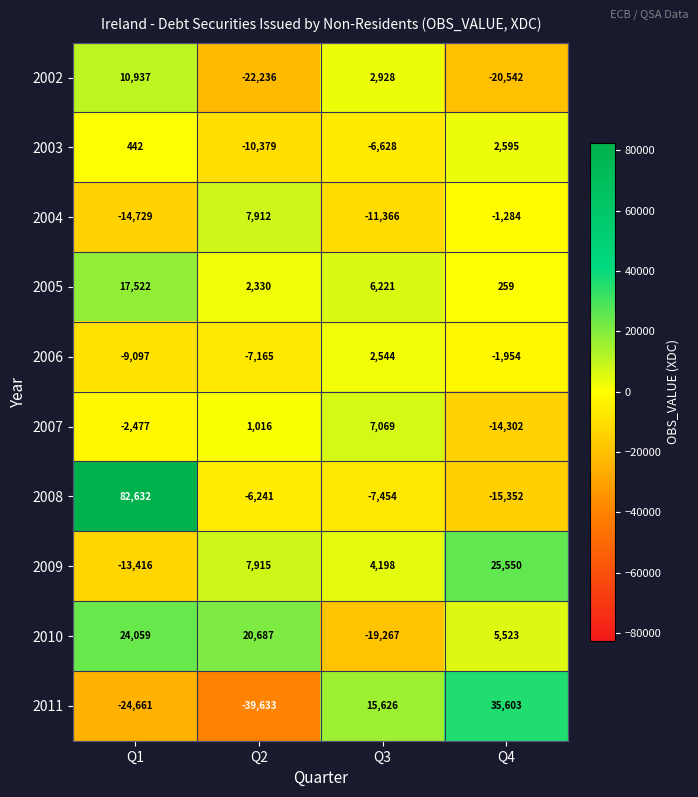

At which label does 2004 reach its peak?

Q2